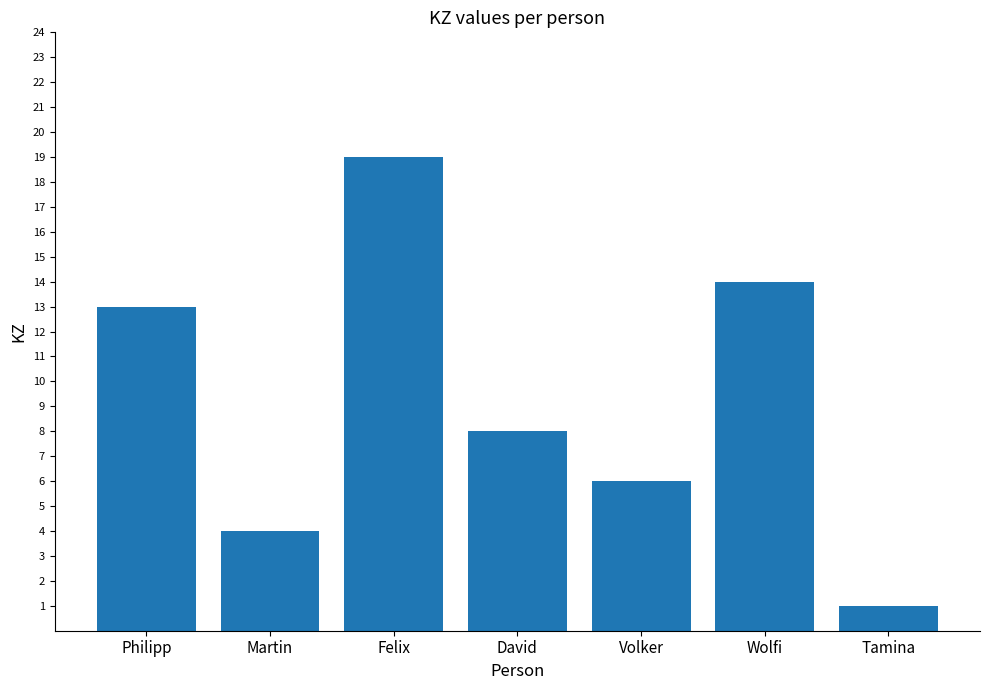

Rank the categories by value from lowest to highest.

Tamina, Martin, Volker, David, Philipp, Wolfi, Felix